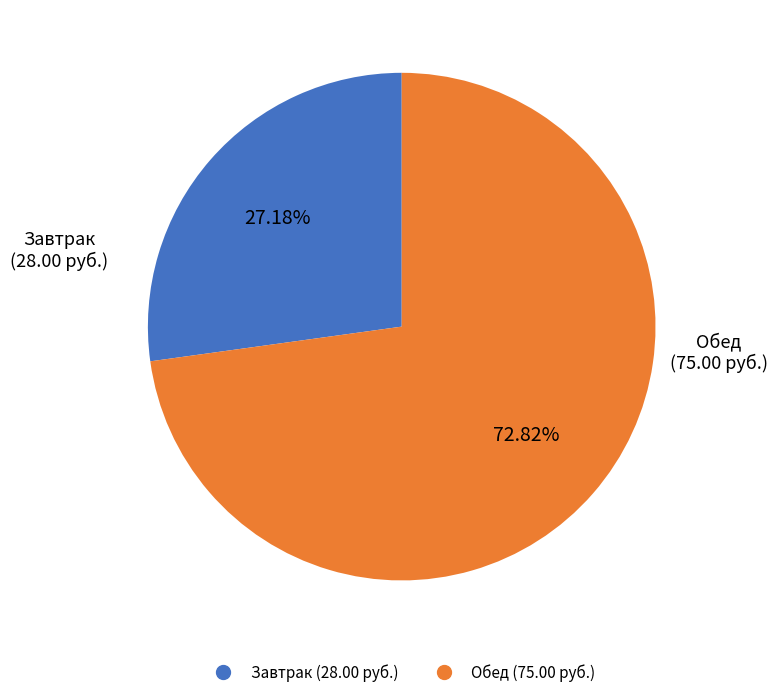

Does any single category account for the majority?

Yes